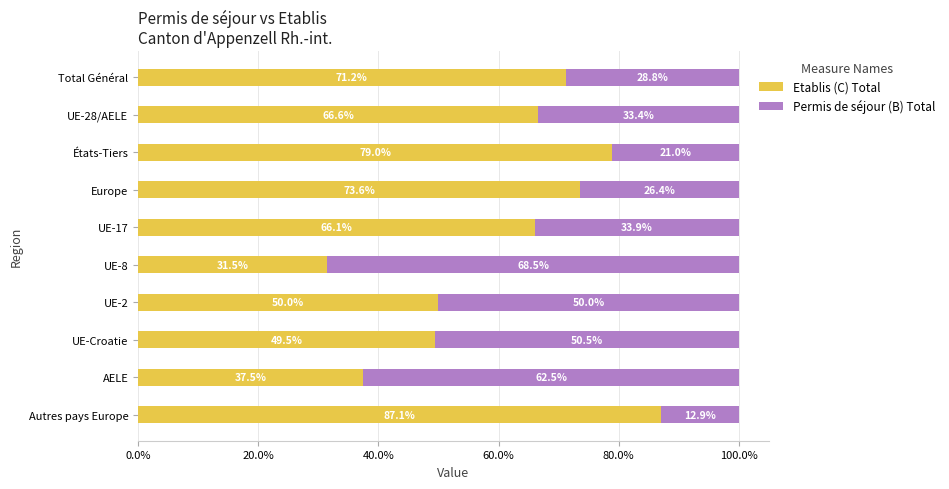

What is the total value across all series at Total Général?

100.0